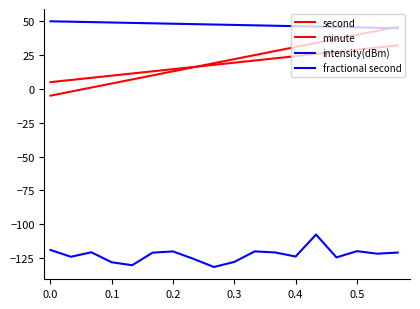

What is the difference between the second highest and minimum values in the fractional second series?

4.8